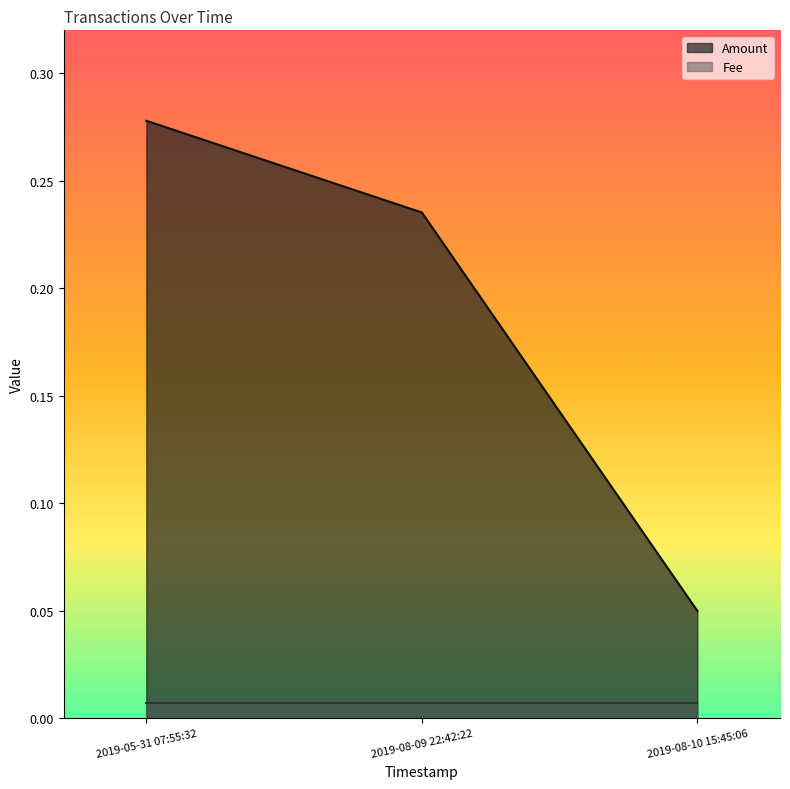

Does the chart have visible grid lines?

No